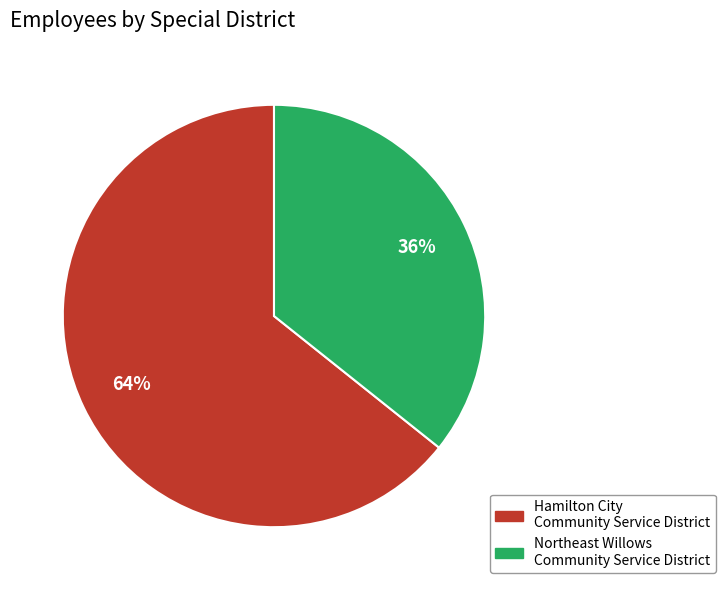

How many segments does this pie chart have?

2